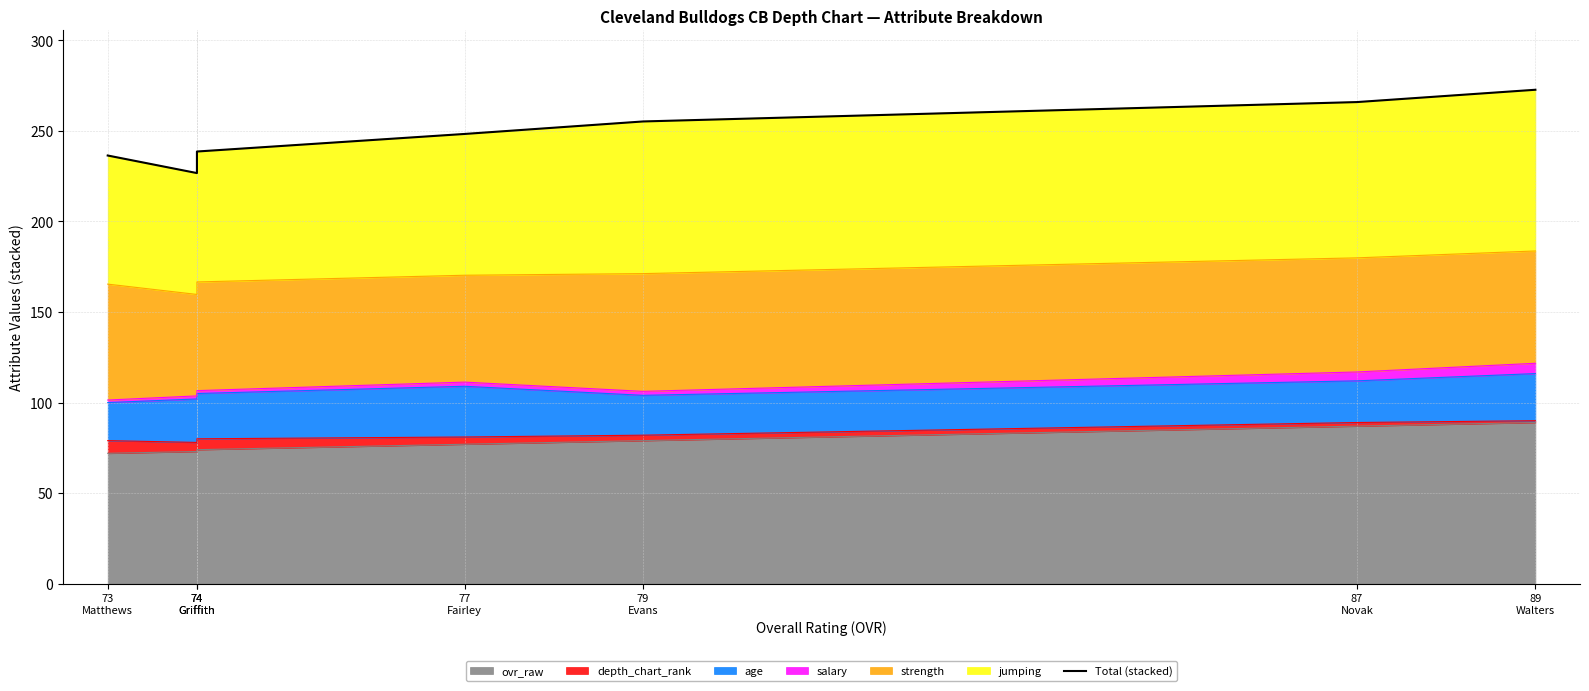

List the labels in order of value, largest first.

89
Walters, 87
Novak, 79
Evans, 77
Fairley, 74
Griffith, 73
Matthews, 74
Griffith